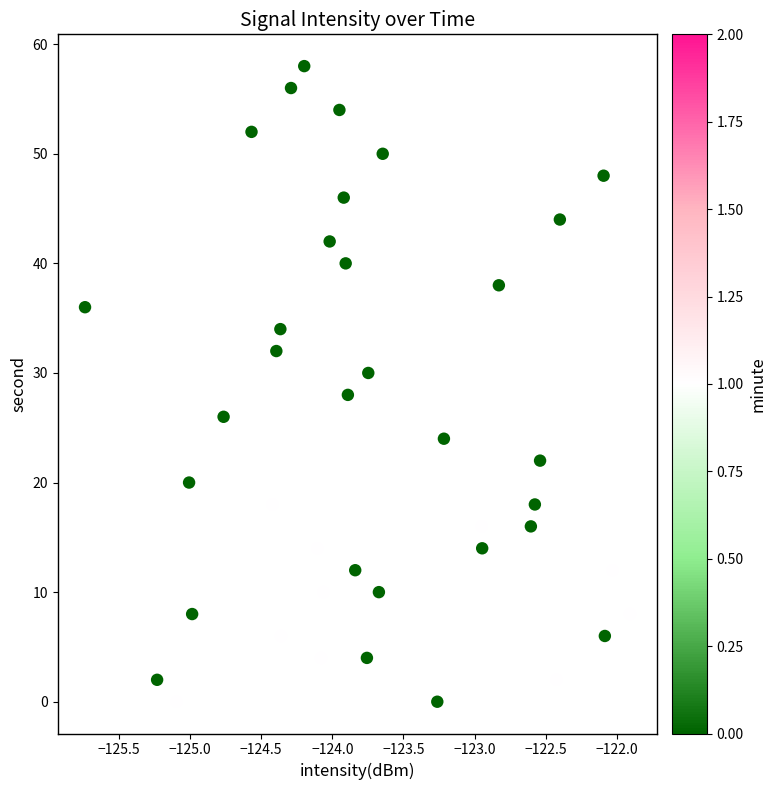

What is the range of Y values (max minus min)?

58